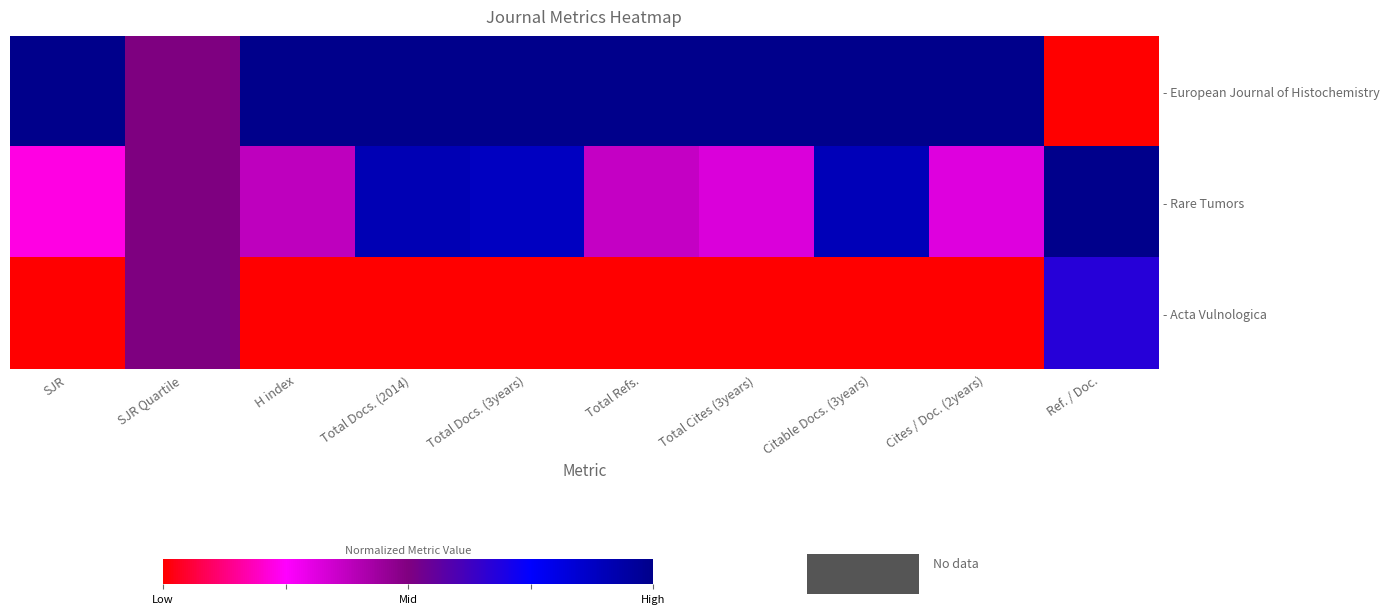

Reading left to right, extract all data points from this chart.

- European Journal of Histochemistry: SJR=1.0	SJR Quartile=0.5	H index=1.0	Total Docs. (2014)=1.0	Total Docs. (3years)=1.0	Total Refs.=1.0	Total Cites (3years)=1.0	Citable Docs. (3years)=1.0	Cites / Doc. (2years)=1.0	Ref. / Doc.=0.0
- Rare Tumors: SJR=0.2	SJR Quartile=0.5	H index=0.4	Total Docs. (2014)=0.9	Total Docs. (3years)=0.9	Total Refs.=0.4	Total Cites (3years)=0.3	Citable Docs. (3years)=0.9	Cites / Doc. (2years)=0.3	Ref. / Doc.=1.0
- Acta Vulnologica: SJR=0.0	SJR Quartile=0.5	H index=0.0	Total Docs. (2014)=0.0	Total Docs. (3years)=0.0	Total Refs.=0.0	Total Cites (3years)=0.0	Citable Docs. (3years)=0.0	Cites / Doc. (2years)=0.0	Ref. / Doc.=0.7